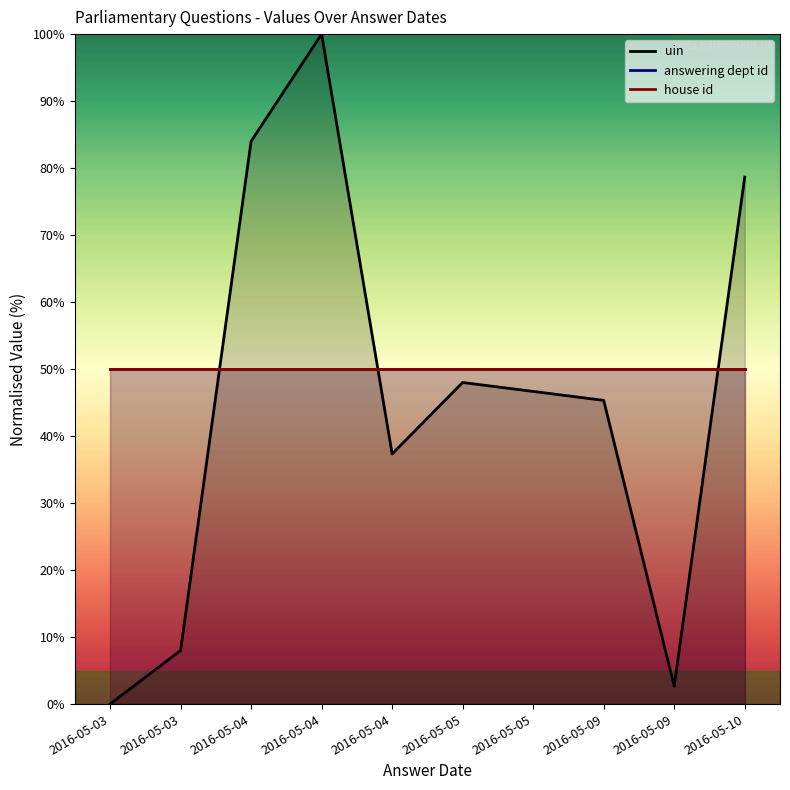

How many lines are shown in the chart?

3